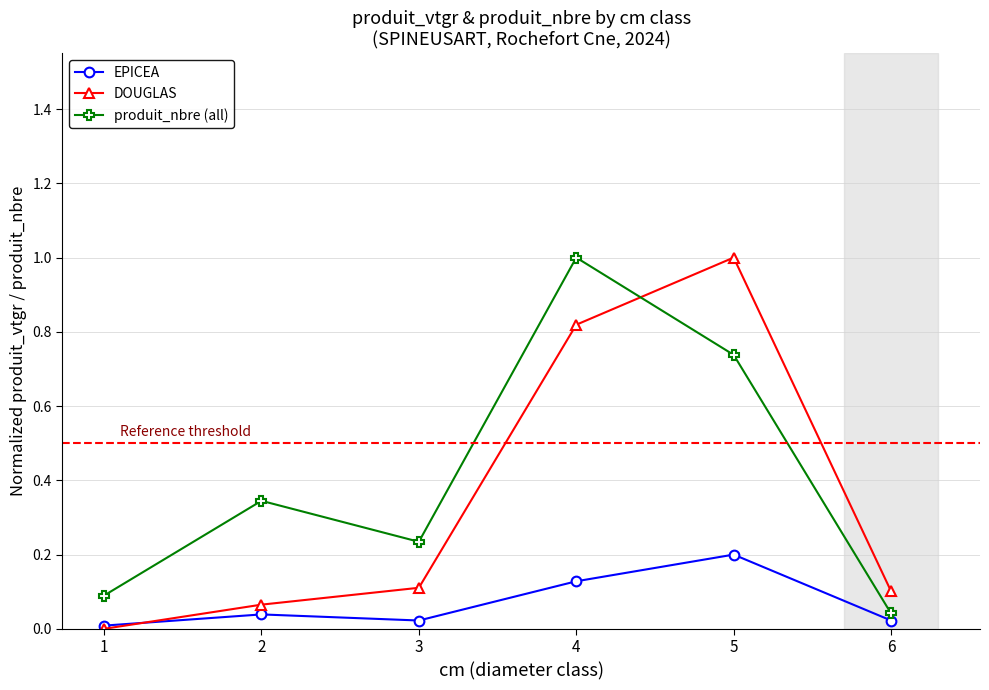

List the series in order of their overall mean, lowest first.

EPICEA, DOUGLAS, produit_nbre (all)